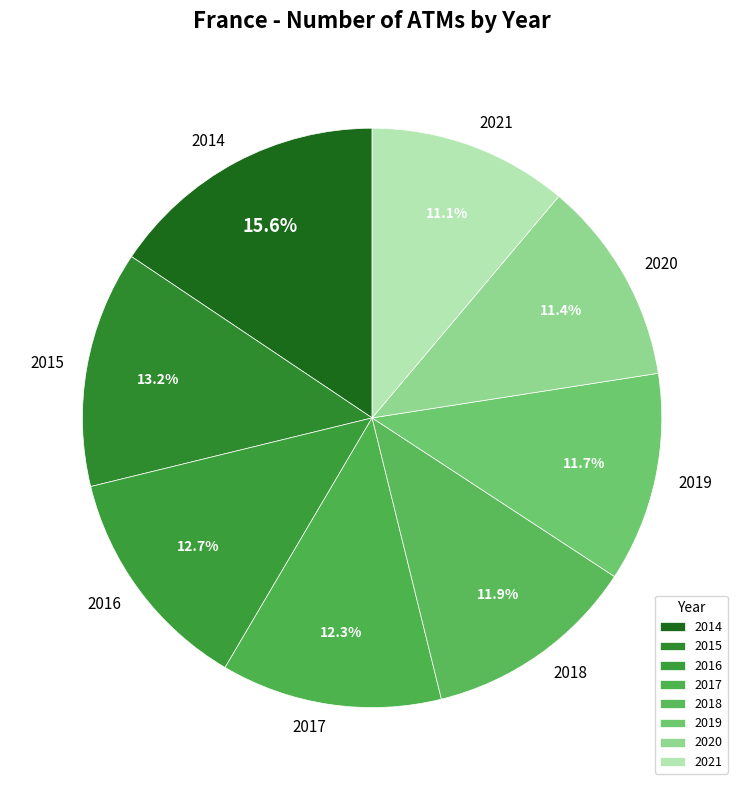

To the nearest percent, what portion does 2021 represent?

11%